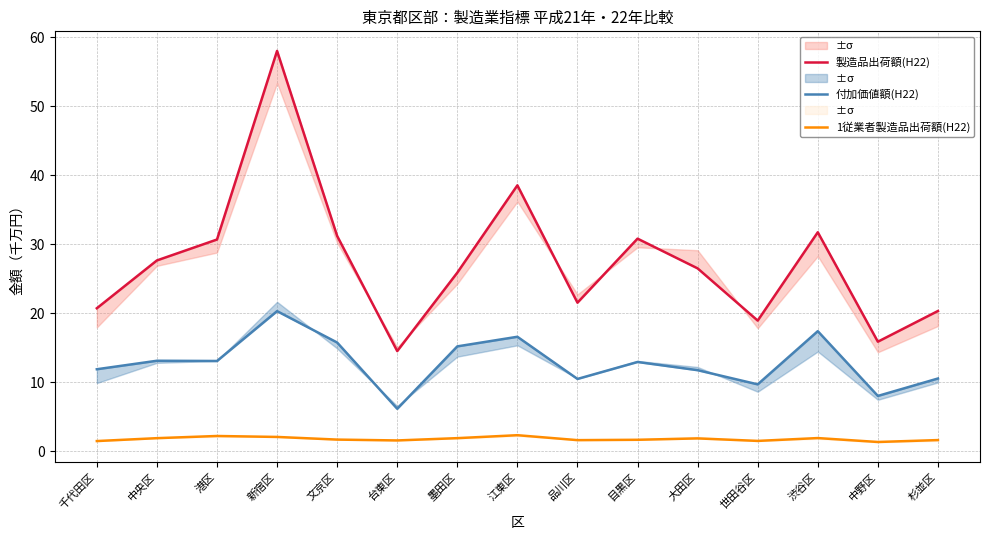

Where is the first local minimum for 製造品出荷額(H22)?

台東区